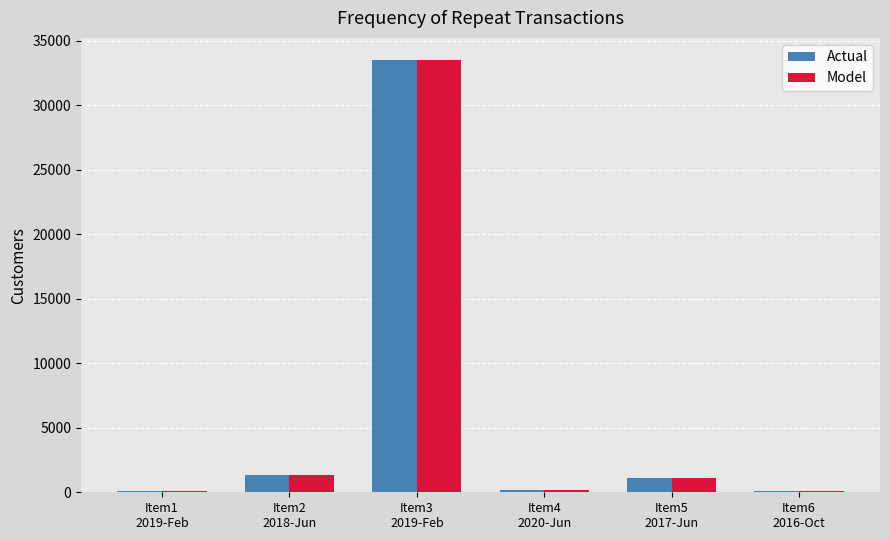

Are the bars horizontal?

No